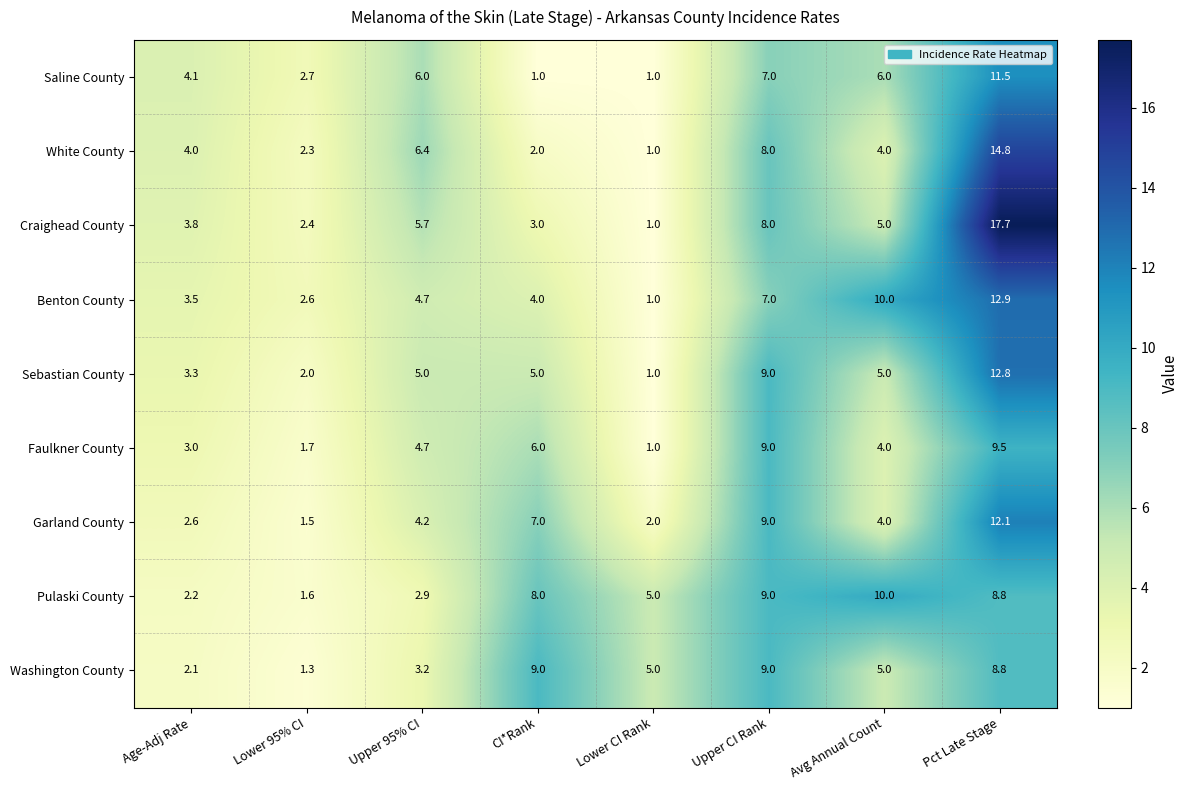

At which category is the sum across all series the highest?

Pct Late Stage